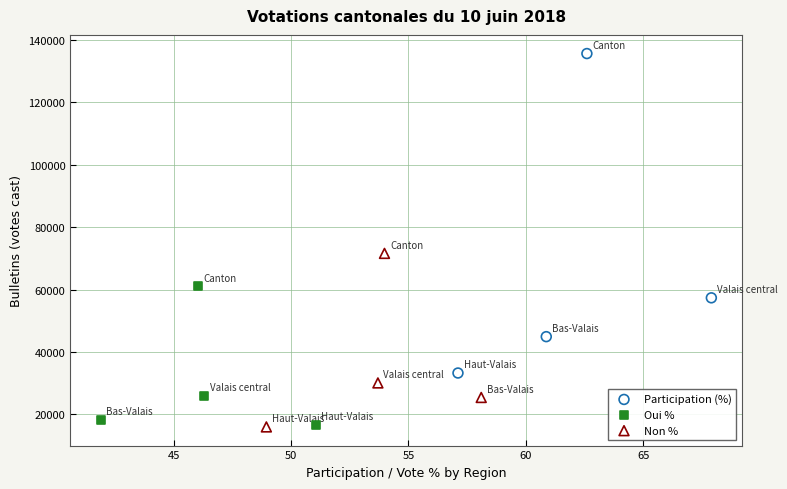

What are all the series names shown in the legend?

Participation (%), Oui %, Non %